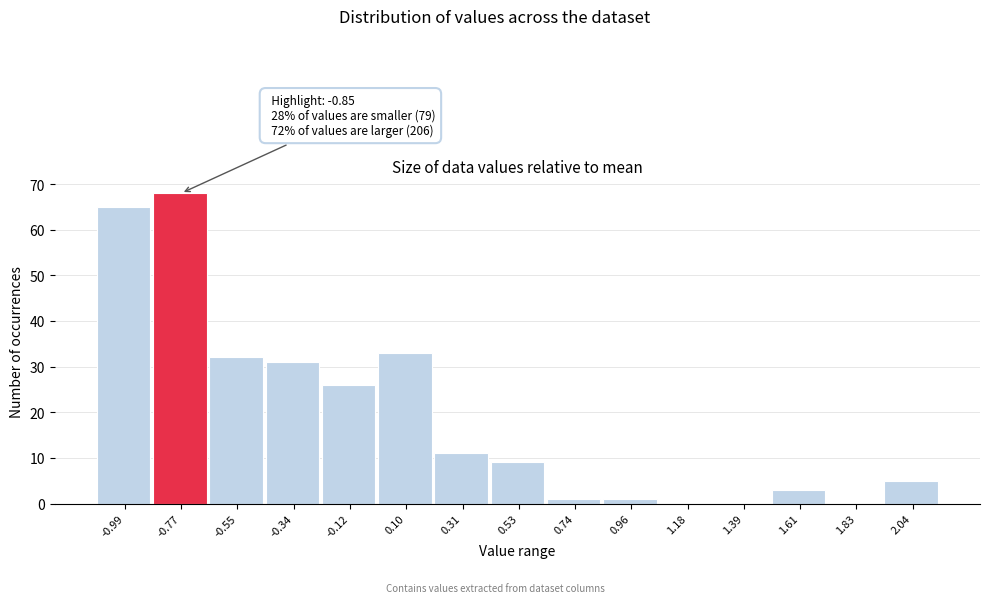

Over which range of the x-axis is the bar tallest?

-0.90 to -0.65